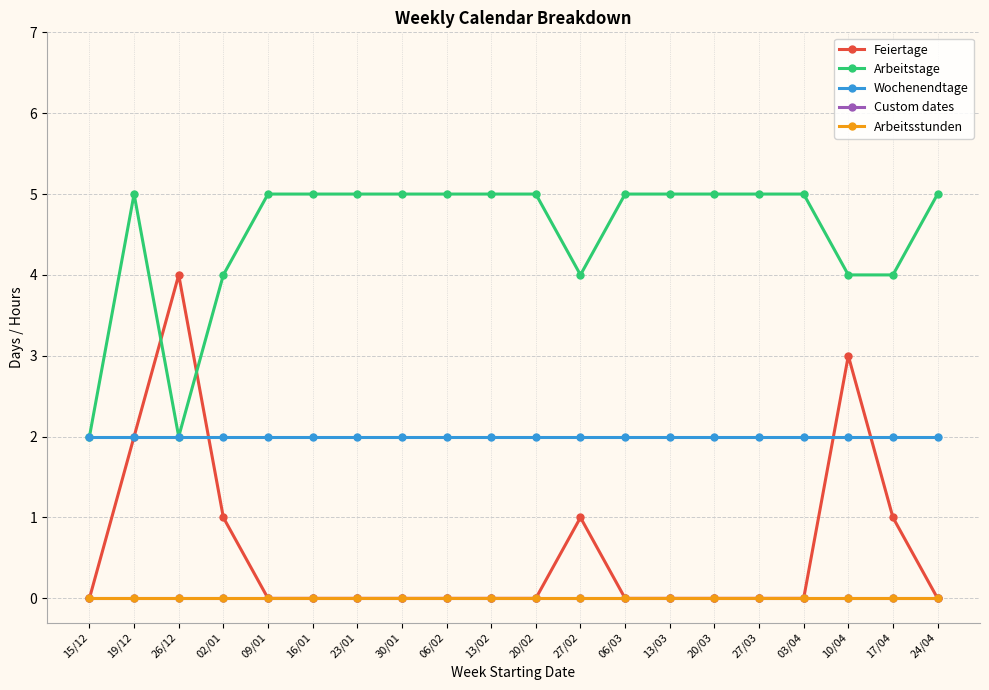

True or false: Arbeitstage has a value of 2 at 13/03.

False